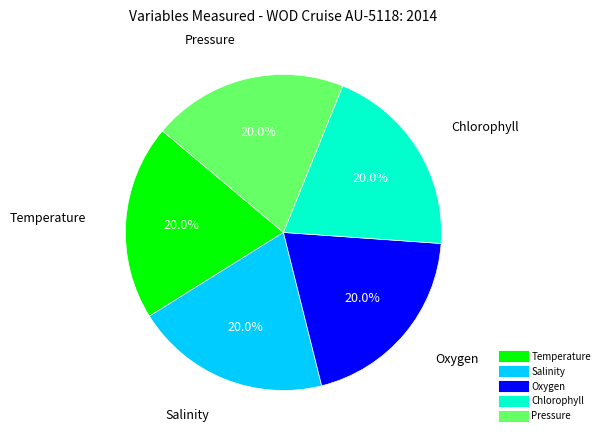

Approximately how many times larger is the value at Temperature compared to Salinity?

1.0